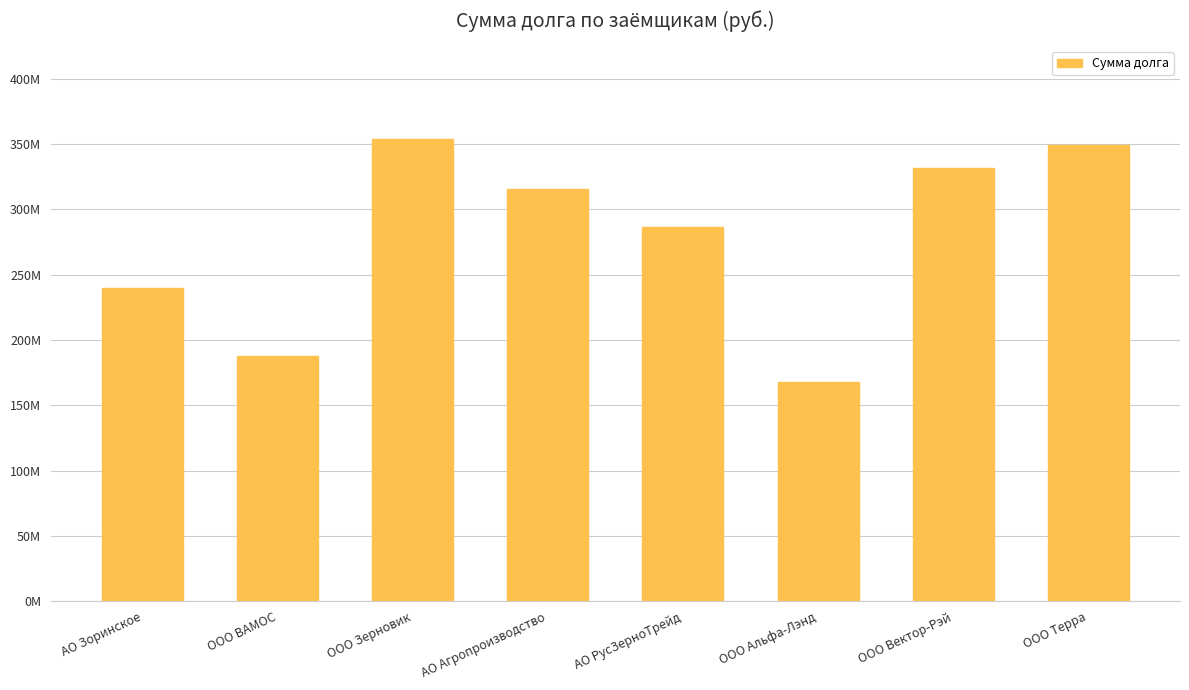

What is the smallest value displayed?

167876567.3